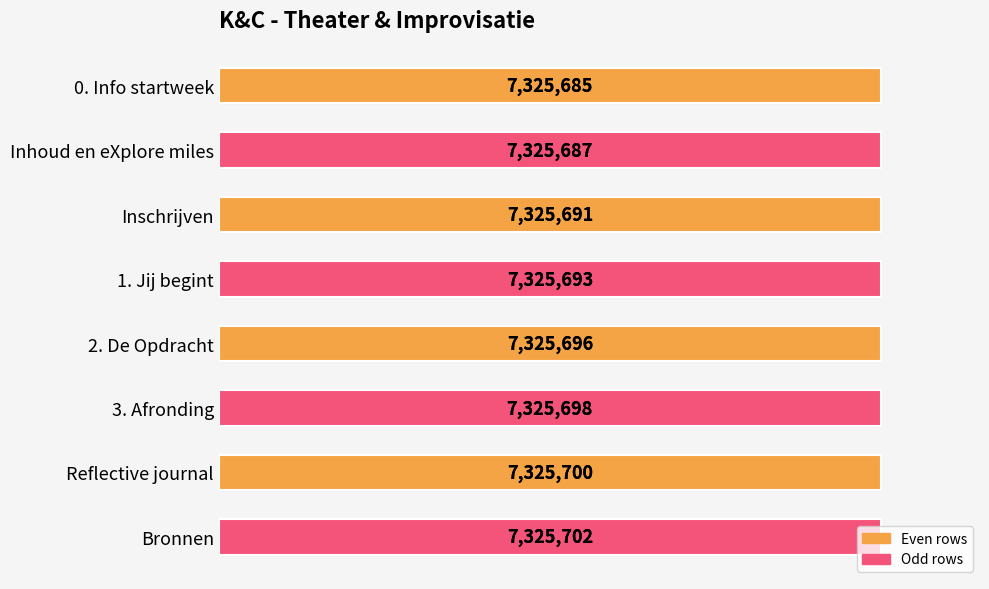

How many categories are shown in the chart?

8